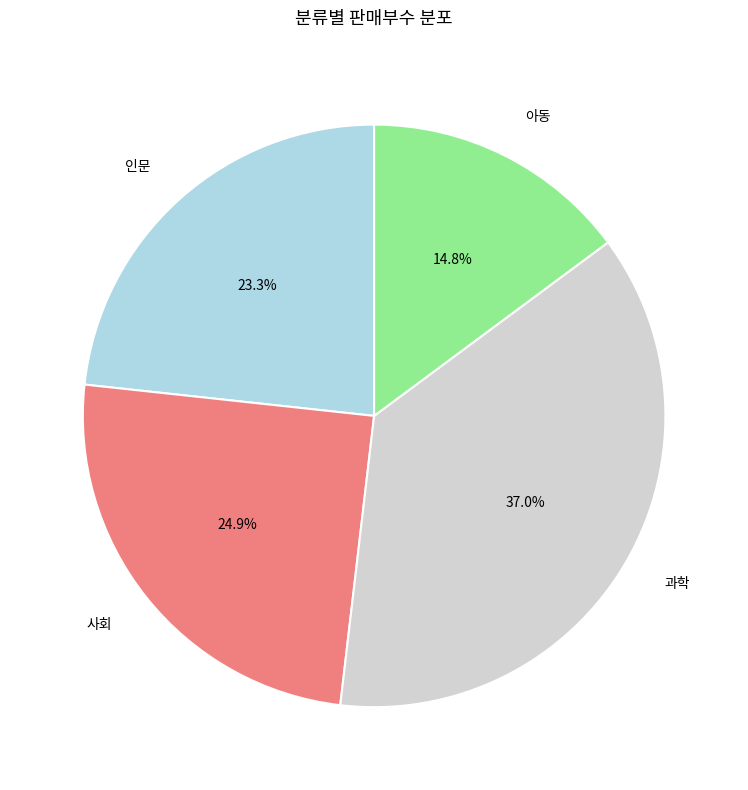

To the nearest percent, what portion does 사회 represent?

25%